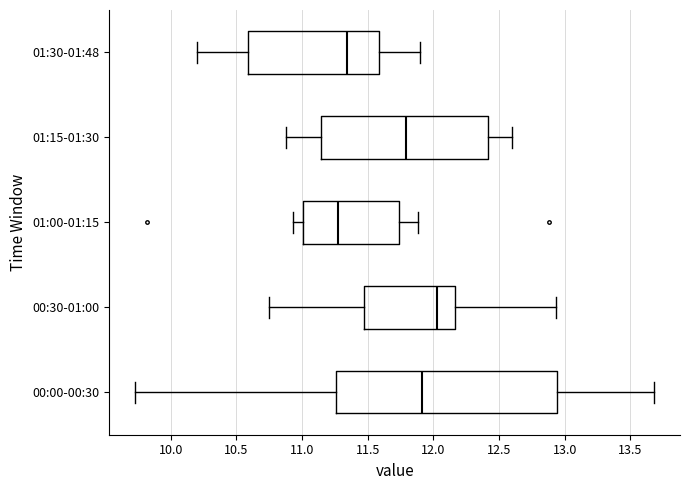

Reading bottom to top, transcribe this box plot: for each box, give where its median line is, the range the box spans, and where its two whiskers end, as read against the x-axis. The values are not printed on the chart, so give them approximately, as read against the axis.

00:00-00:30: median 11.90, box 11.25 to 12.95, whiskers 9.75 to 13.70
00:30-01:00: median 12.05, box 11.45 to 12.15, whiskers 10.75 to 12.95
01:00-01:15: median 11.30, box 11.00 to 11.75, whiskers 10.95 to 11.90
01:15-01:30: median 11.80, box 11.15 to 12.40, whiskers 10.90 to 12.60
01:30-01:48: median 11.35, box 10.60 to 11.60, whiskers 10.20 to 11.90